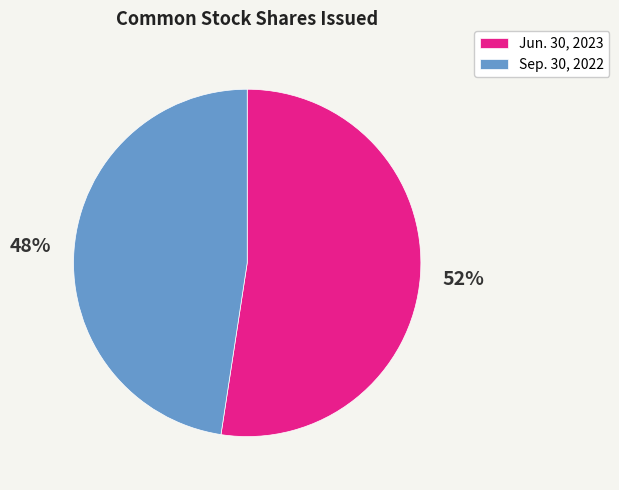

Rank the categories by value from lowest to highest.

Sep. 30, 2022, Jun. 30, 2023